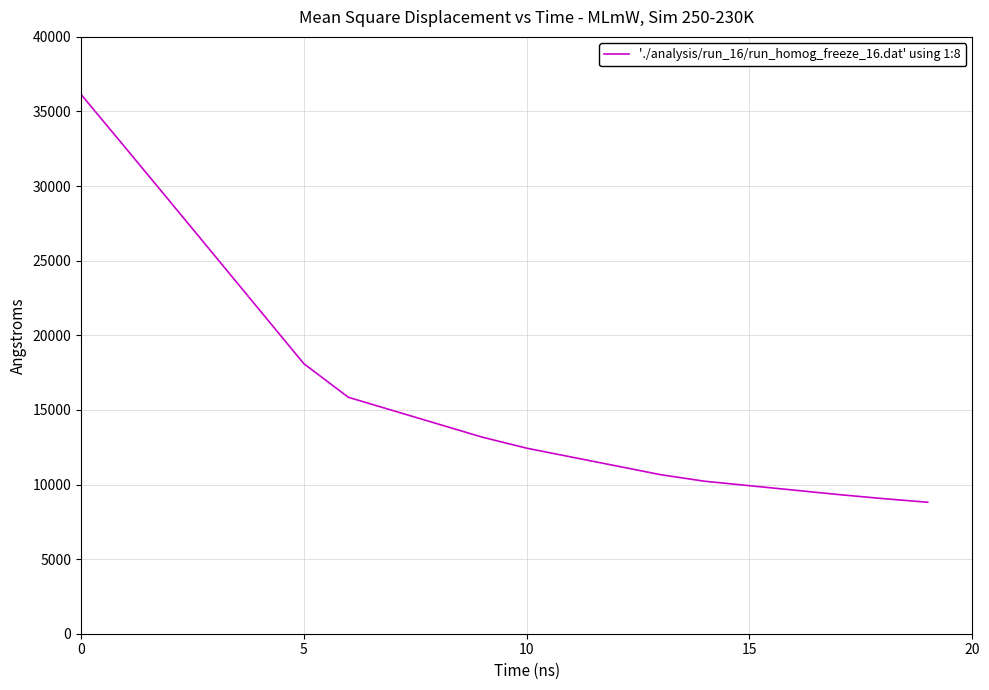

What is the minimum value shown in the chart?

8812